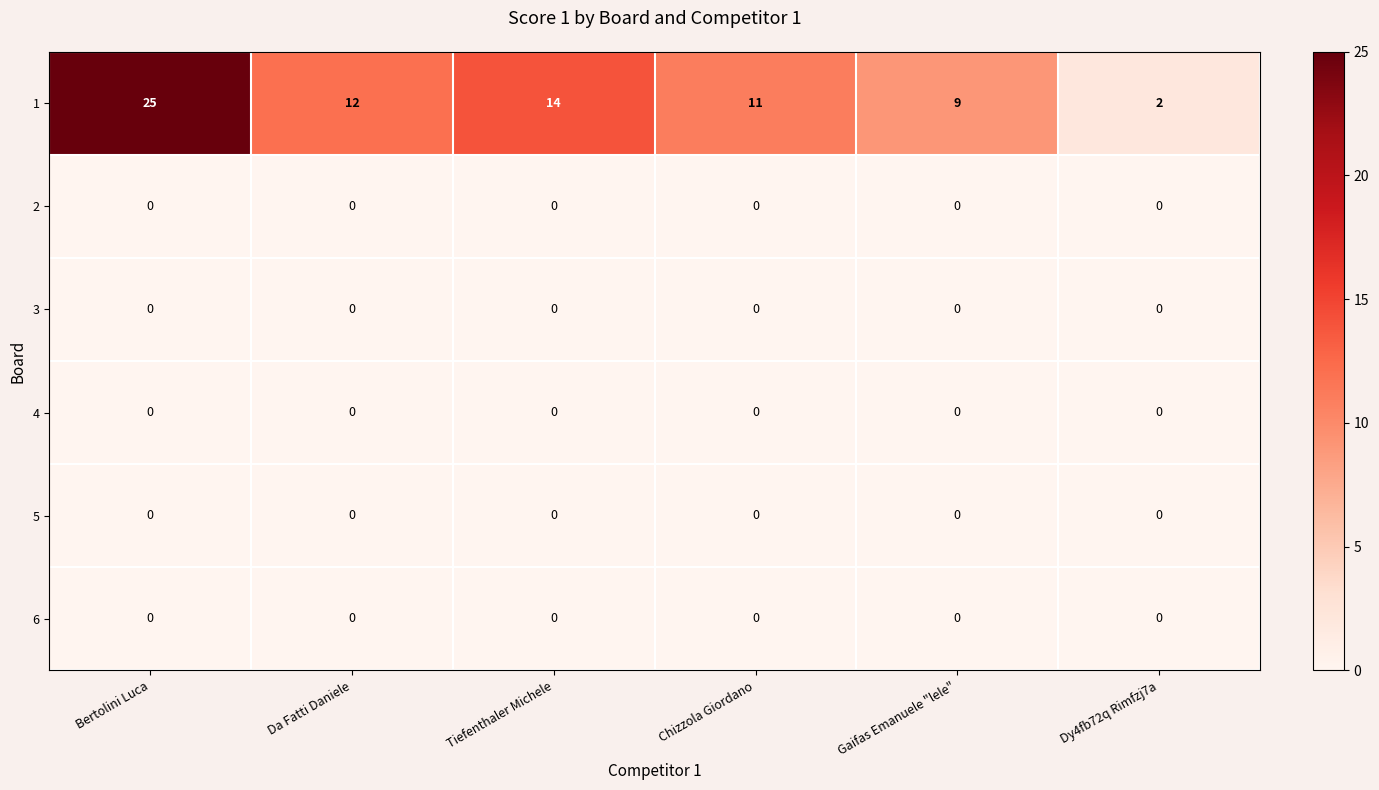

True or false: 1 has a value of 14 at Tiefenthaler Michele.

True